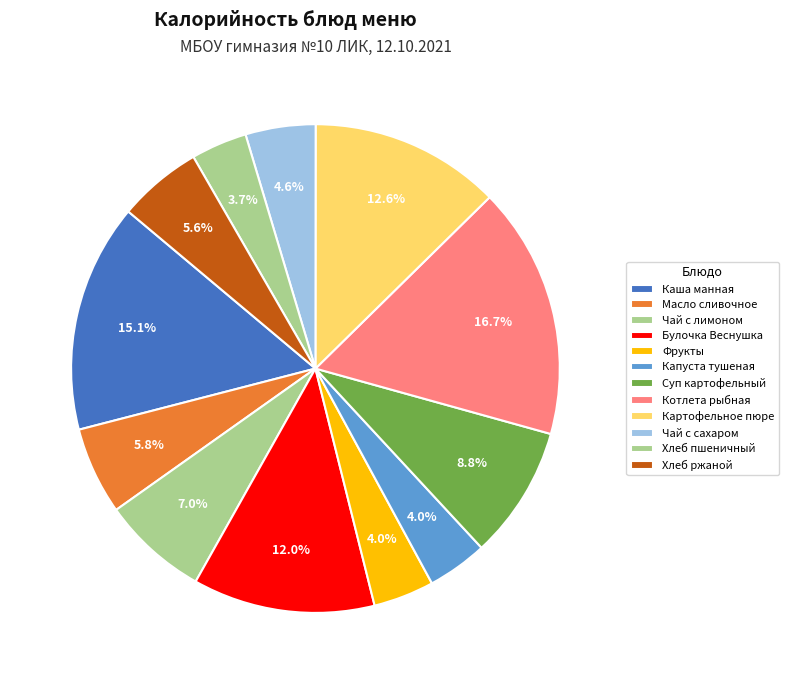

How many segments does this pie chart have?

12